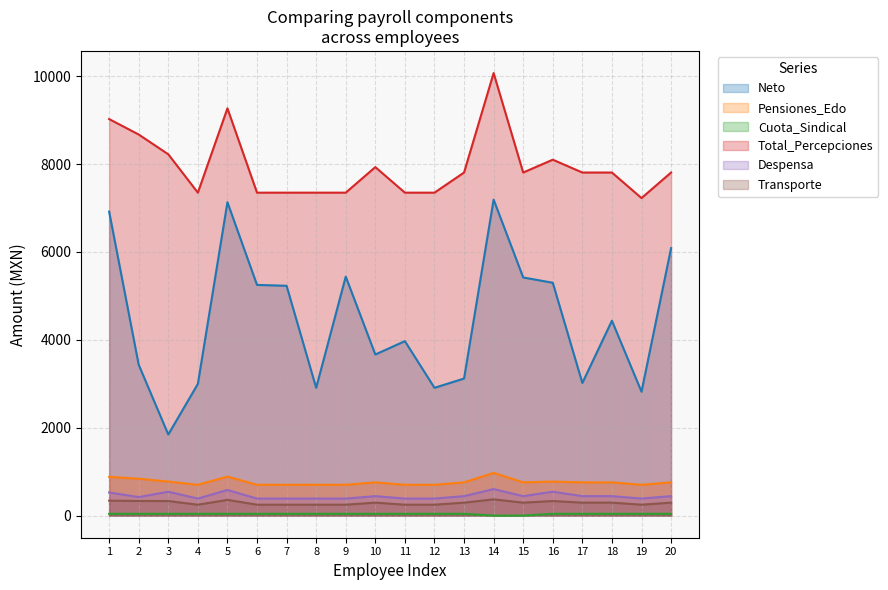

Between 7 and 20, which series saw the biggest shift?

Neto